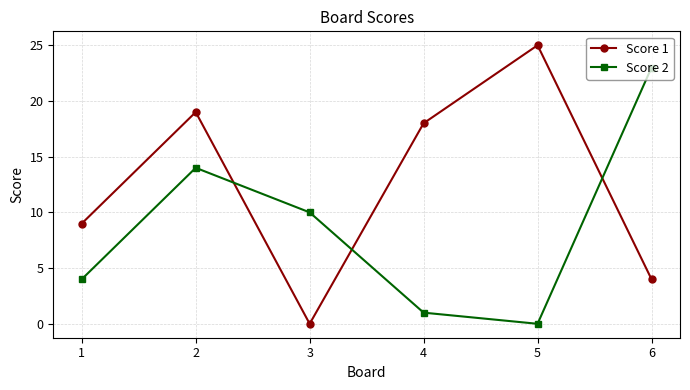

Which label corresponds to the largest value in the chart?

5